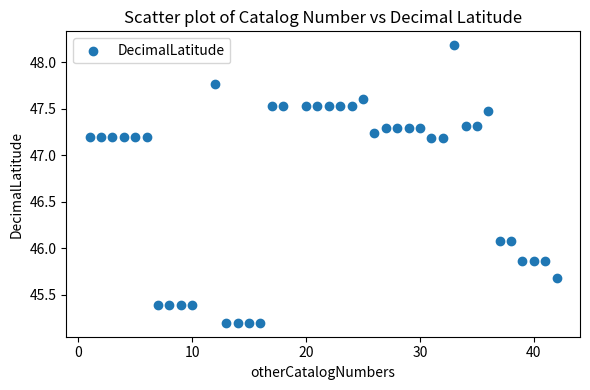

What is the range of Y values (max minus min)?

3.0